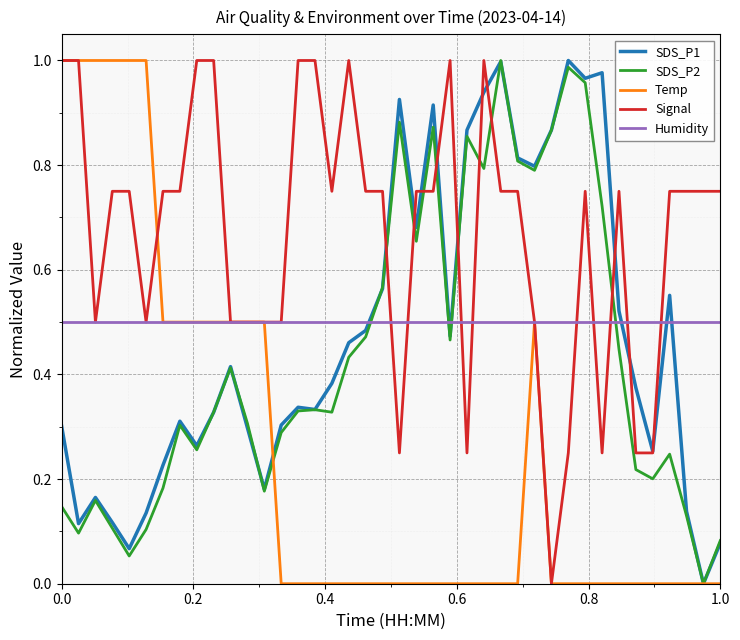

Which series has the largest total across all categories?

Signal